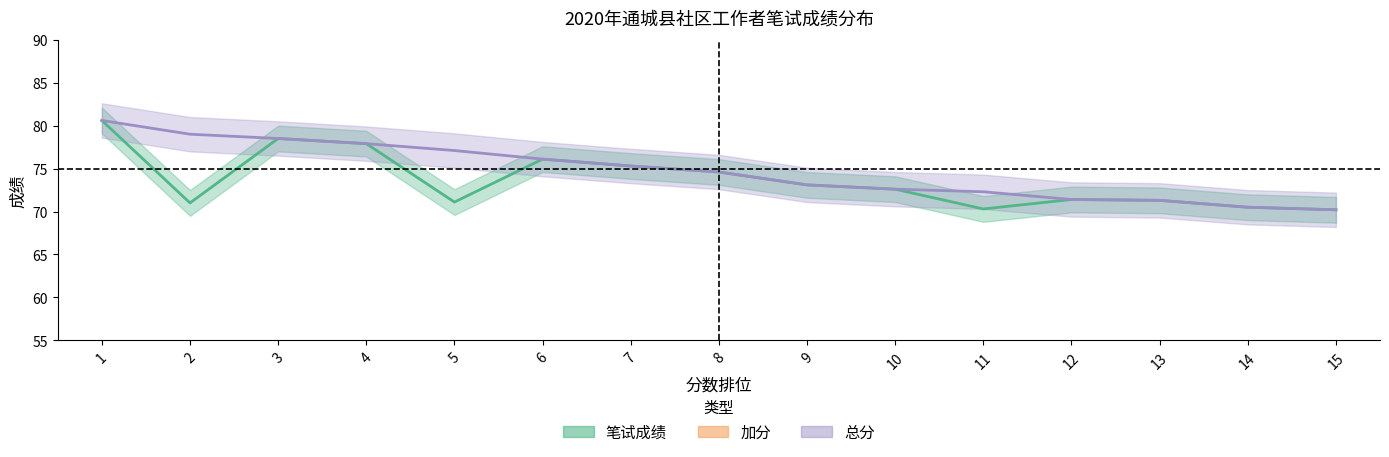

Which label corresponds to the largest value in the chart?

1